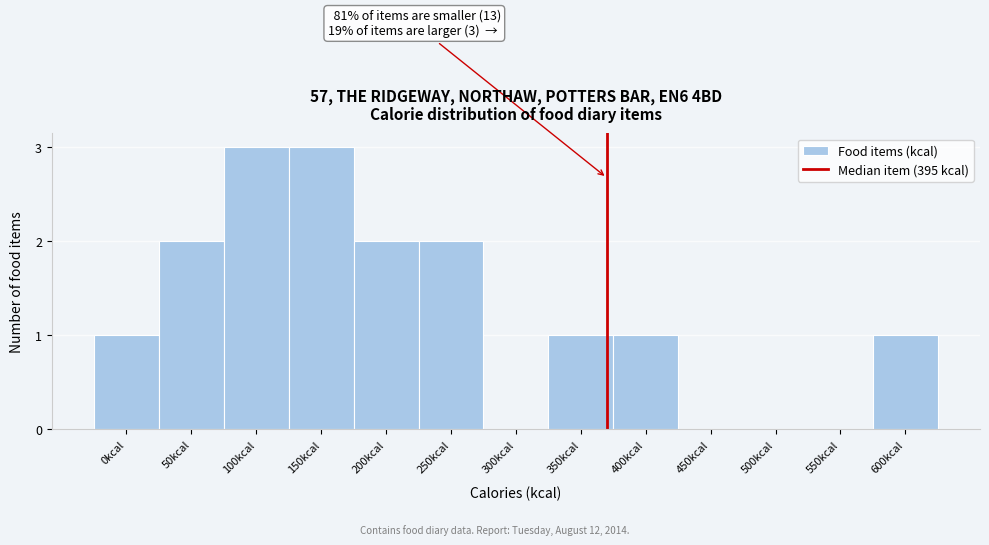

Reading left to right, what are all the values shown in this chart?

0kcal=1	50kcal=2	100kcal=3	150kcal=3	200kcal=2	250kcal=2	300kcal=0	350kcal=1	400kcal=1	450kcal=0	500kcal=0	550kcal=0	600kcal=1